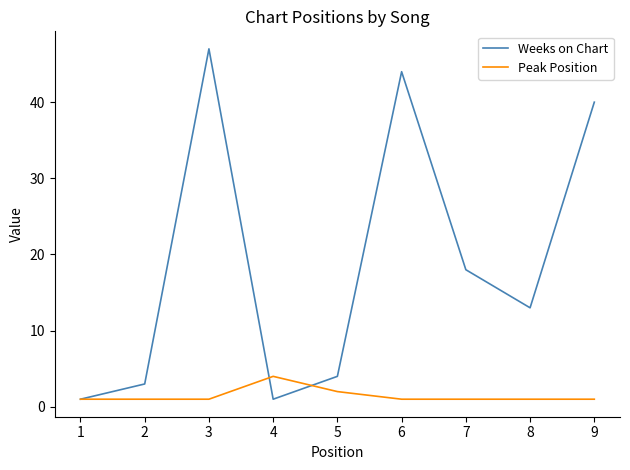

True or false: Weeks on Chart has a value of 10 at 7.

False